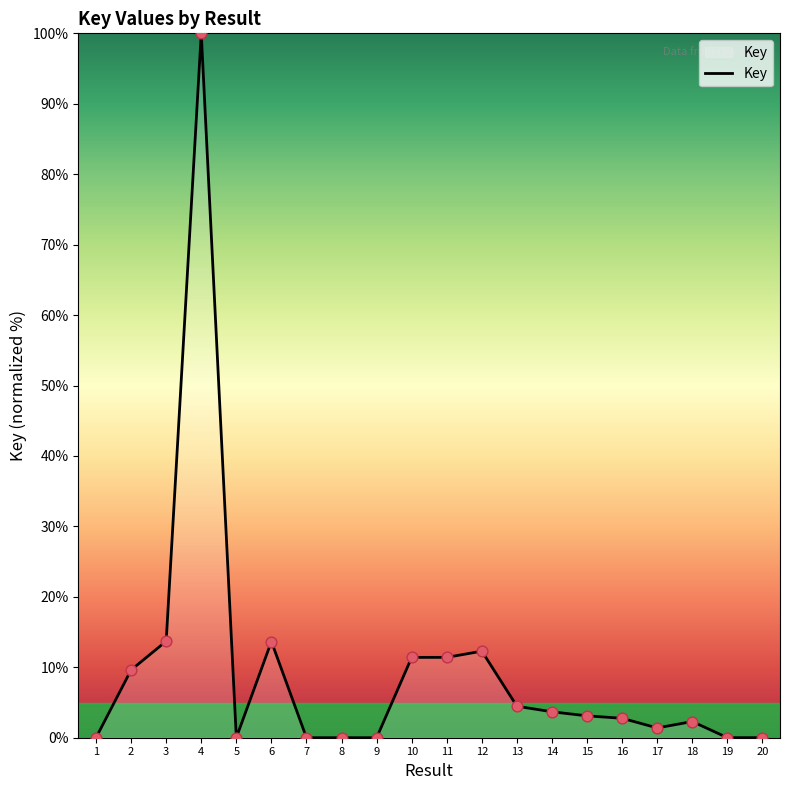

What is the change in value from 5 to 13?

+4.5